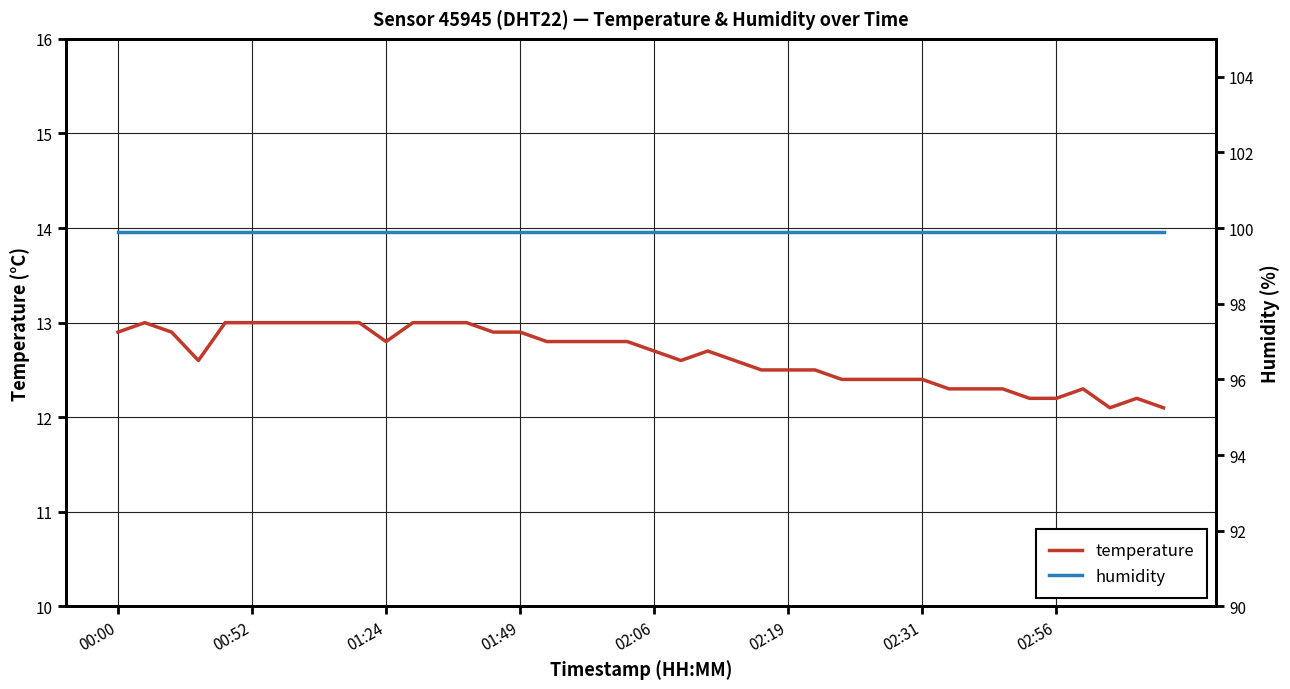

At how many categories does at least one series exceed 17?

40